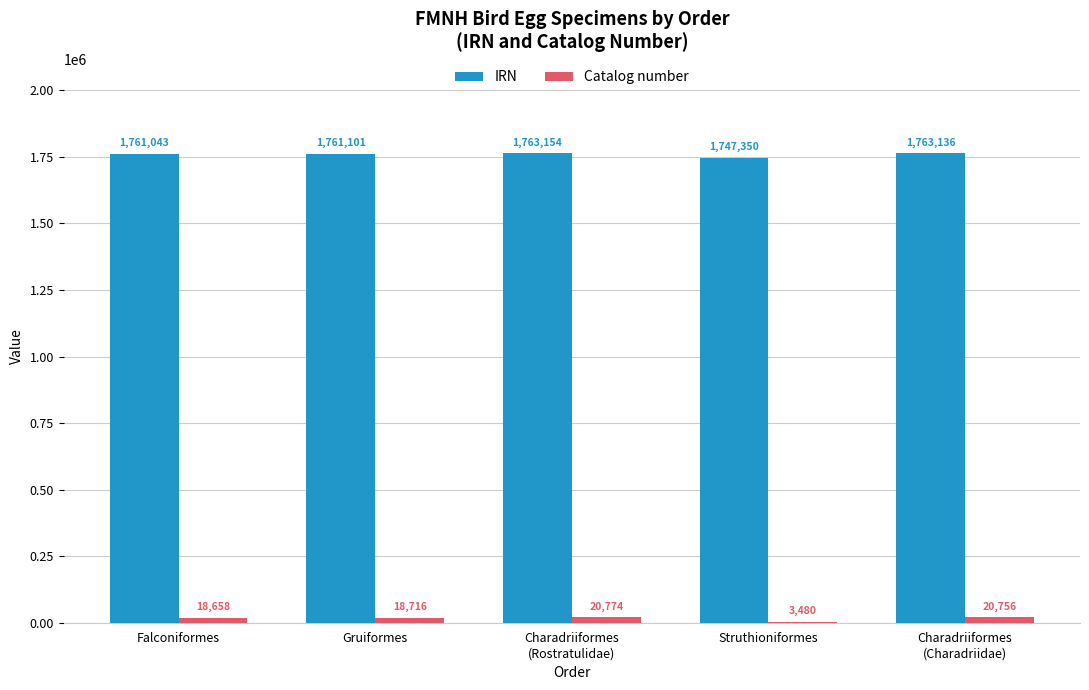

What is the highest value of the IRN series?

1763154